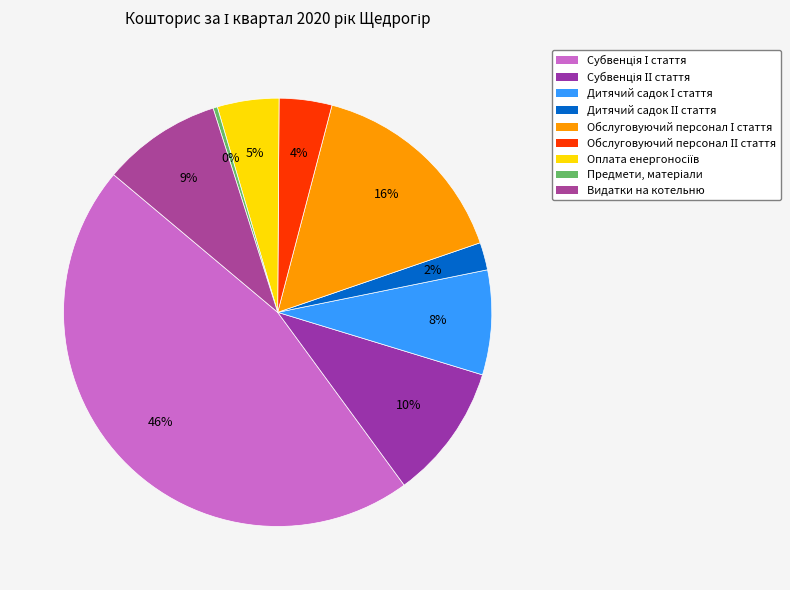

How many slices are in this pie chart?

9